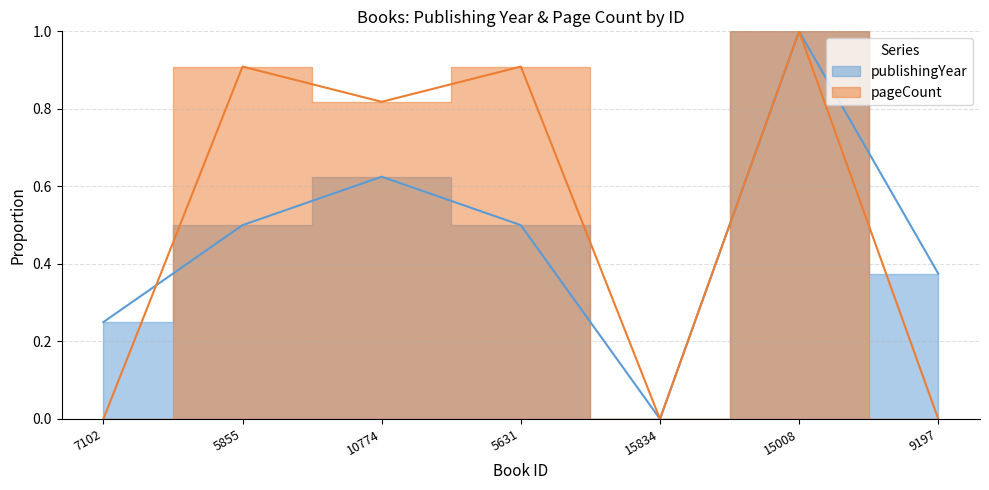

Which series has the largest range (max minus min)?

publishingYear